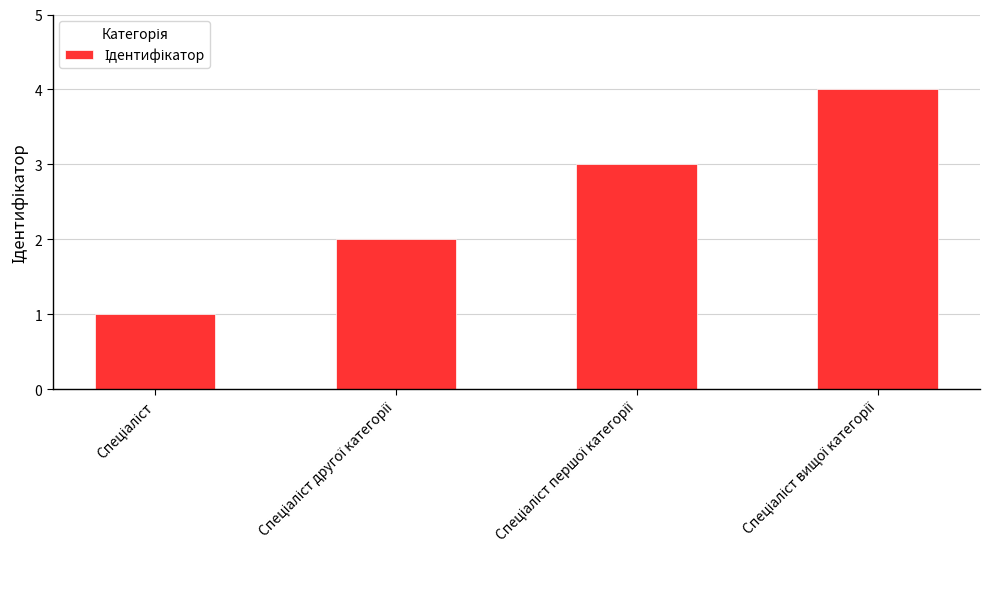

What is the difference between the maximum and minimum values?

3